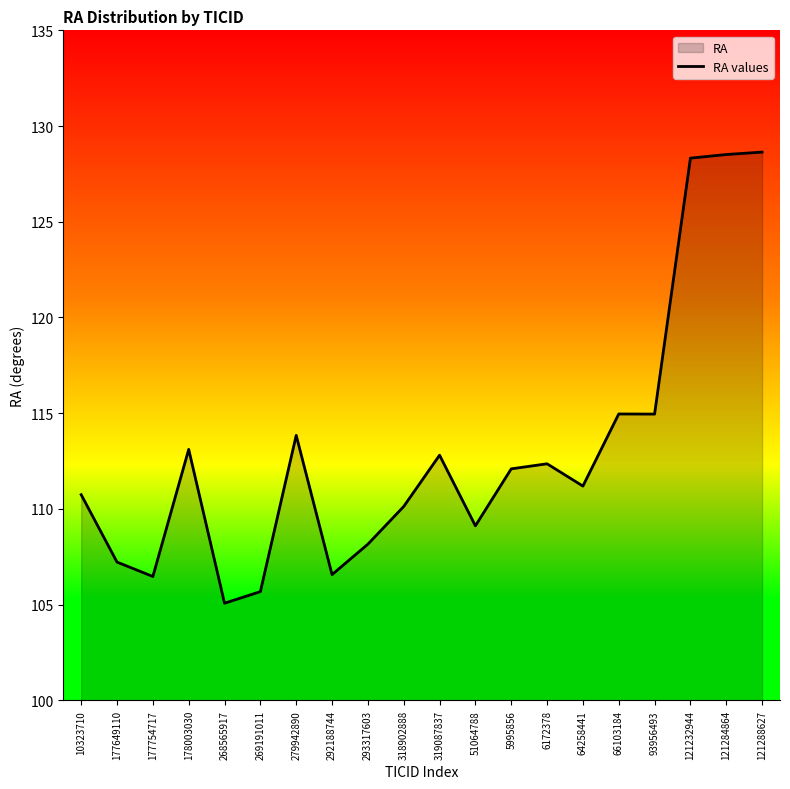

What is the sum of all values?

2259.9